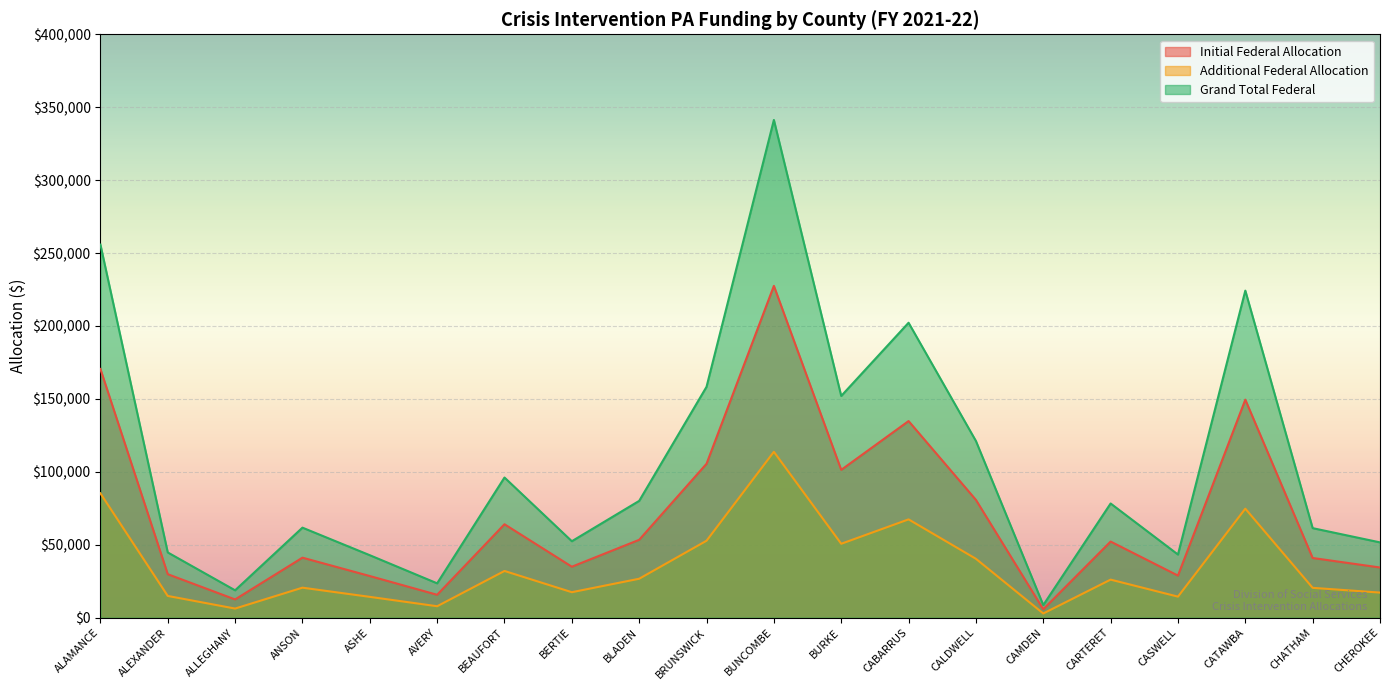

What is the difference between the second highest and minimum values in the Initial Federal Allocation series?

164770